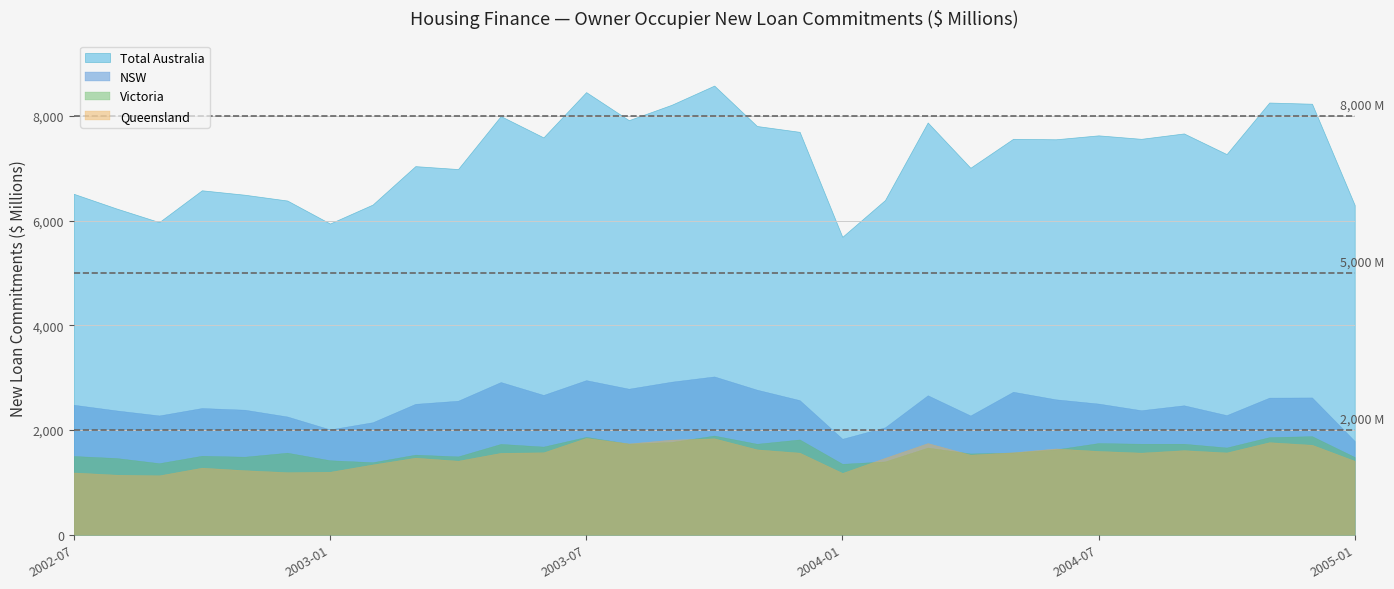

True or false: Total Australia has more than 2 points higher than both neighbors.

True